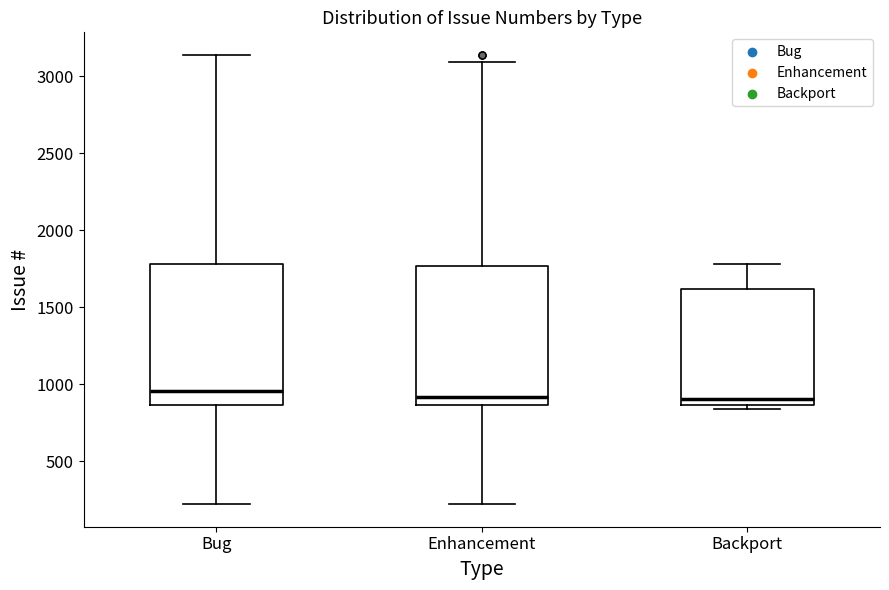

Reading left to right, read every box against the y-axis: the position of its median line, the range the box covers, and the ends of its whiskers. The values are not printed on the chart, so give them approximately, as read against the axis.

Bug: median 950, box 850 to 1800, whiskers 200 to 3150
Enhancement: median 900, box 850 to 1750, whiskers 200 to 3100
Backport: median 900, box 850 to 1600, whiskers 850 (just below the box's lower edge) to 1800